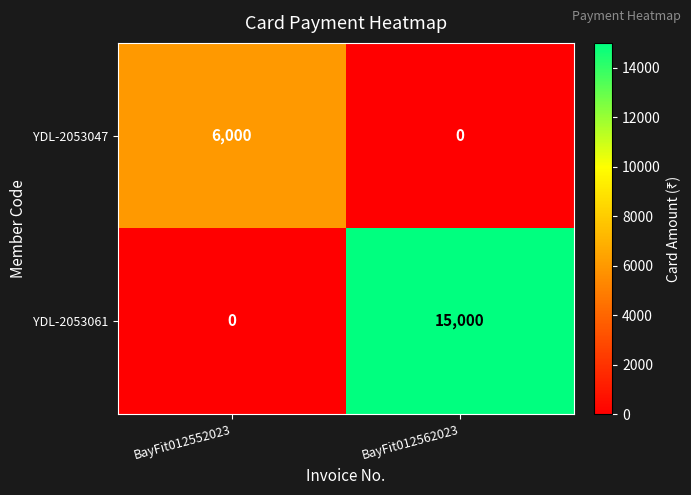

Read the YDL-2053061 value at BayFit012562023, to the nearest 10.

15000